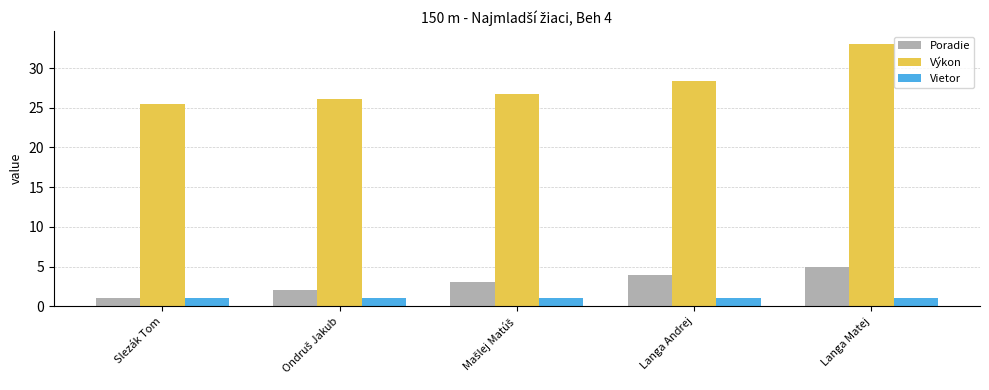

How many Poradie values are between 2 and 4?

3